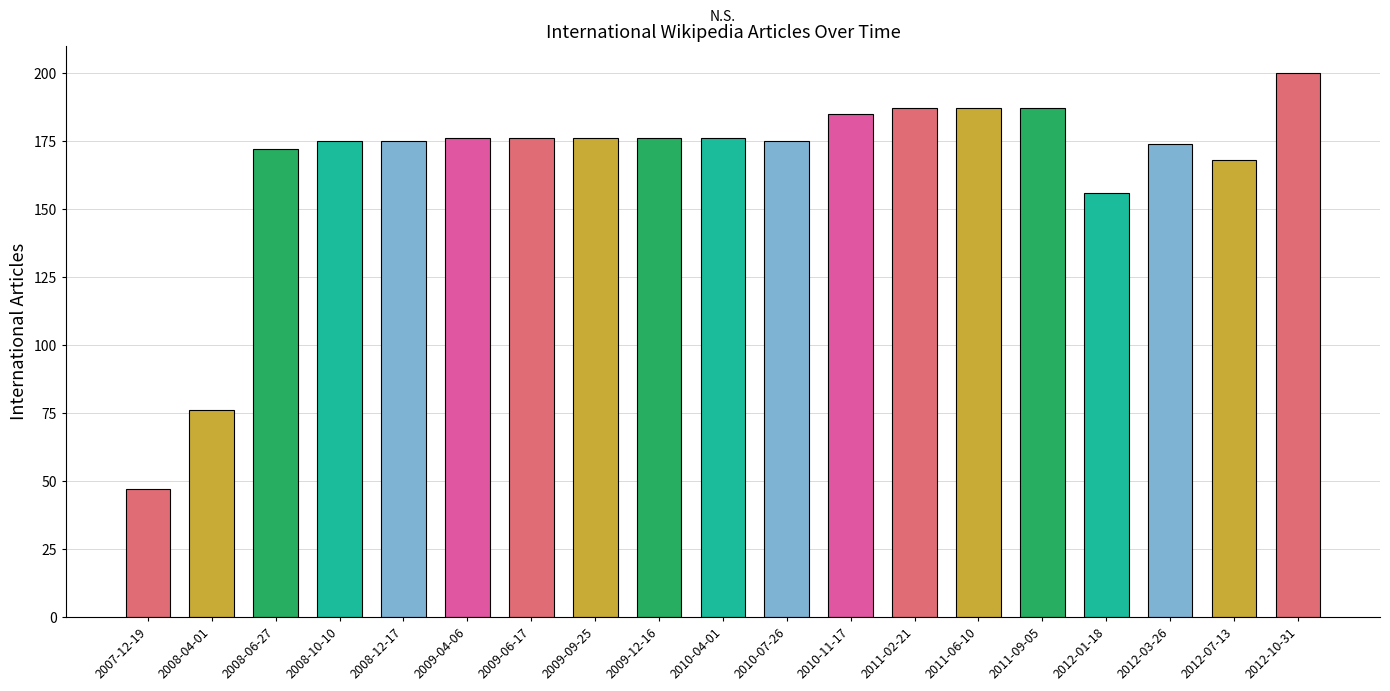

The chart shows a value of 200 at 2012-10-31. True or false?

True